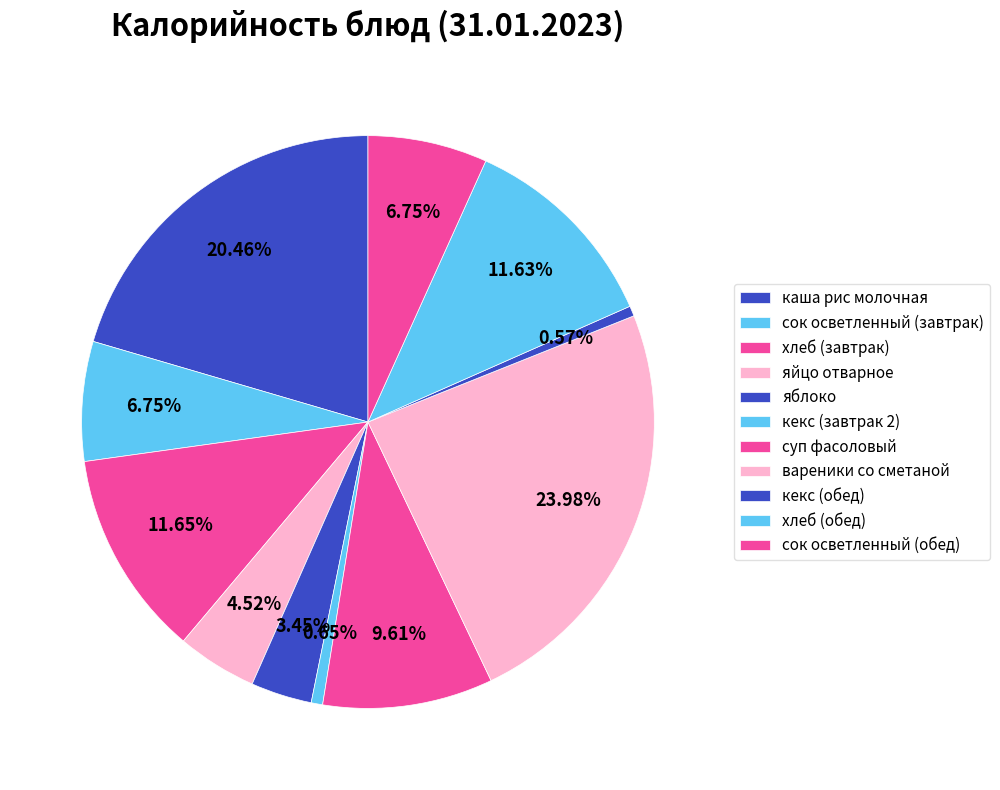

To the nearest percent, what is the difference between the largest and smallest slice percentages?

23%